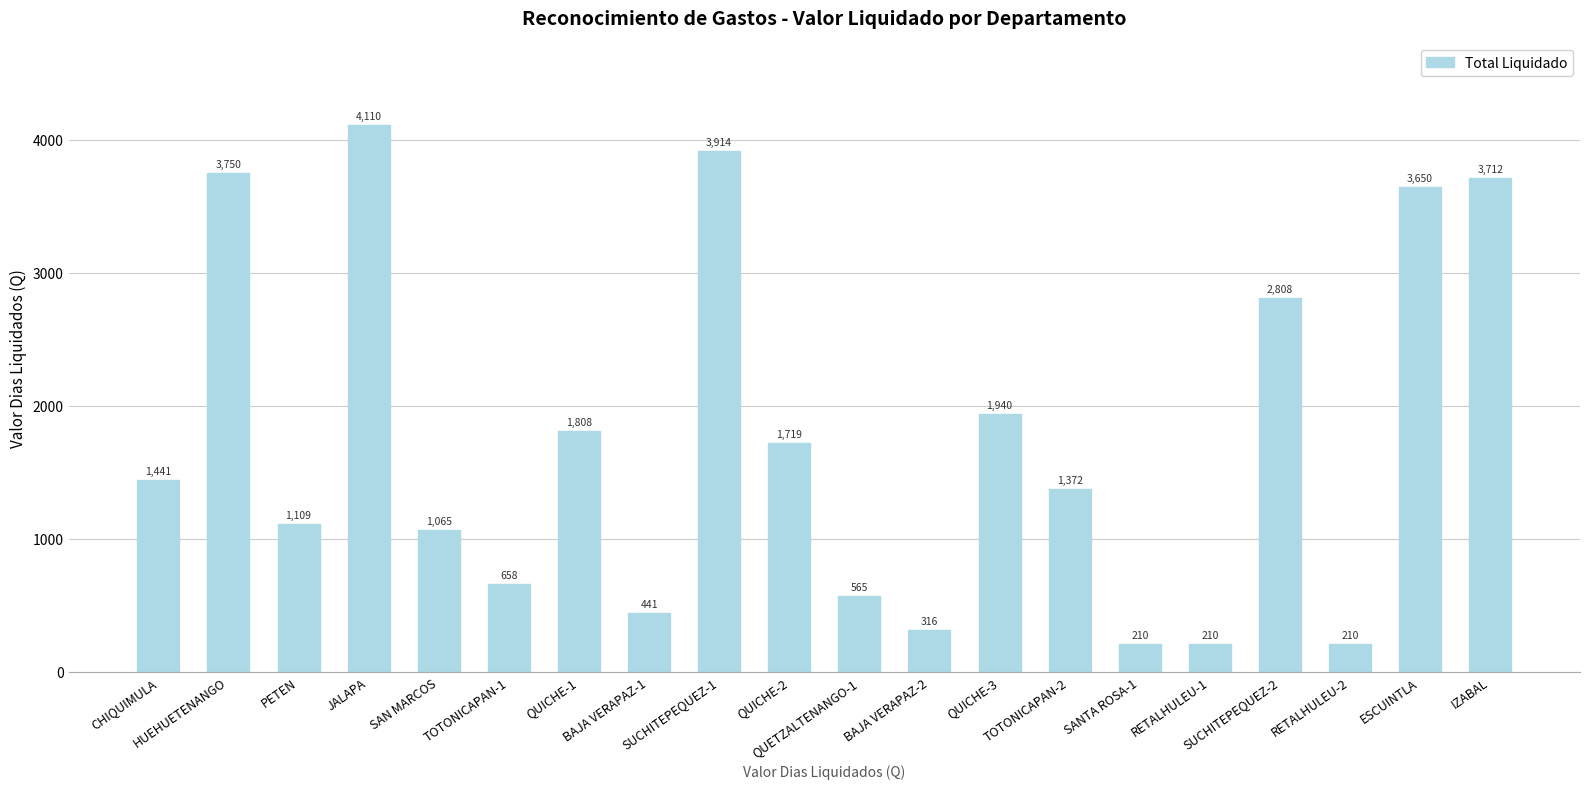

What is the minimum value shown in the chart?

210.0